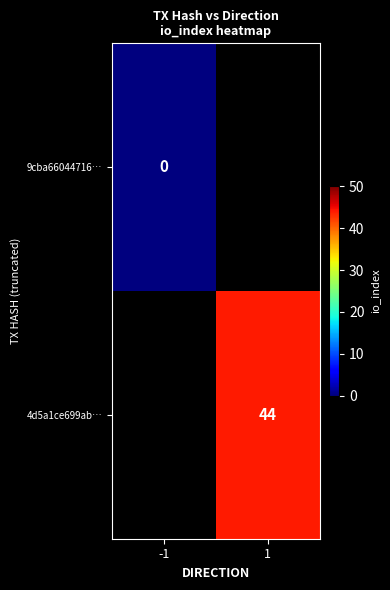

Is the value of 4d5a1ce699ab… at -1 greater than the value of 9cba66044716… at 1?

No